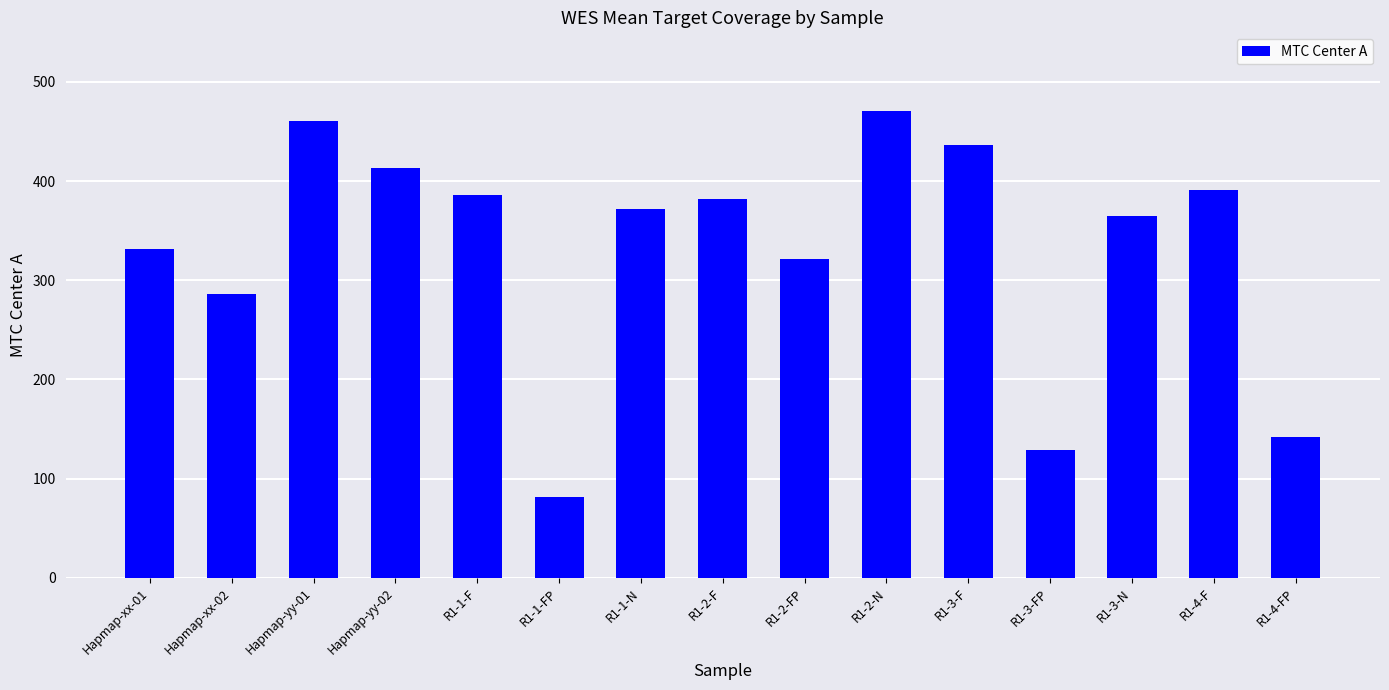

What position from the left is Hapmap-xx-02?

2